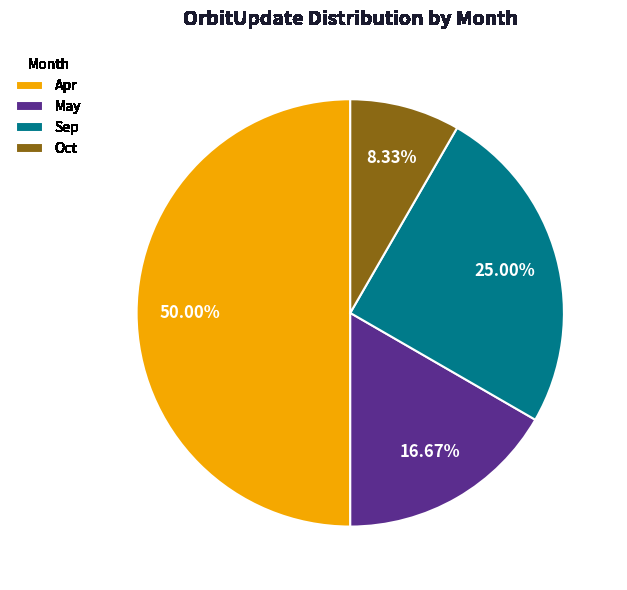

To the nearest percent, what is the difference between the largest and smallest slice percentages?

42%